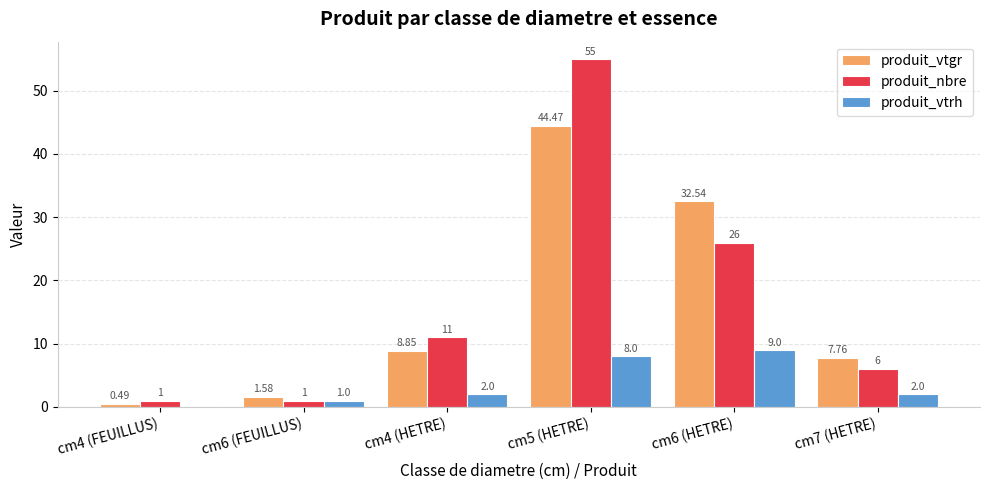

What is the sum of all produit_nbre values?

100.0